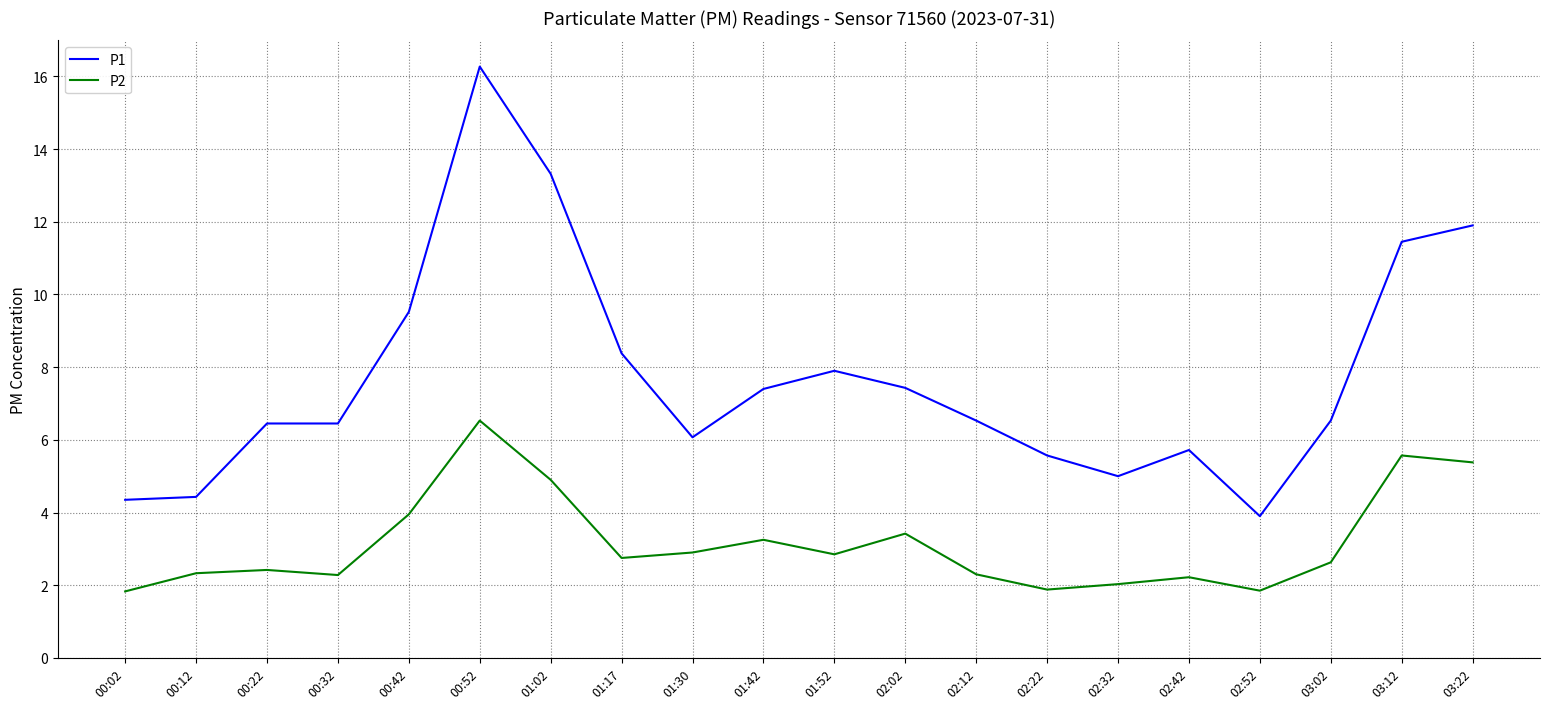

Is it true that P2 equals 4.0 at 00:42?

True